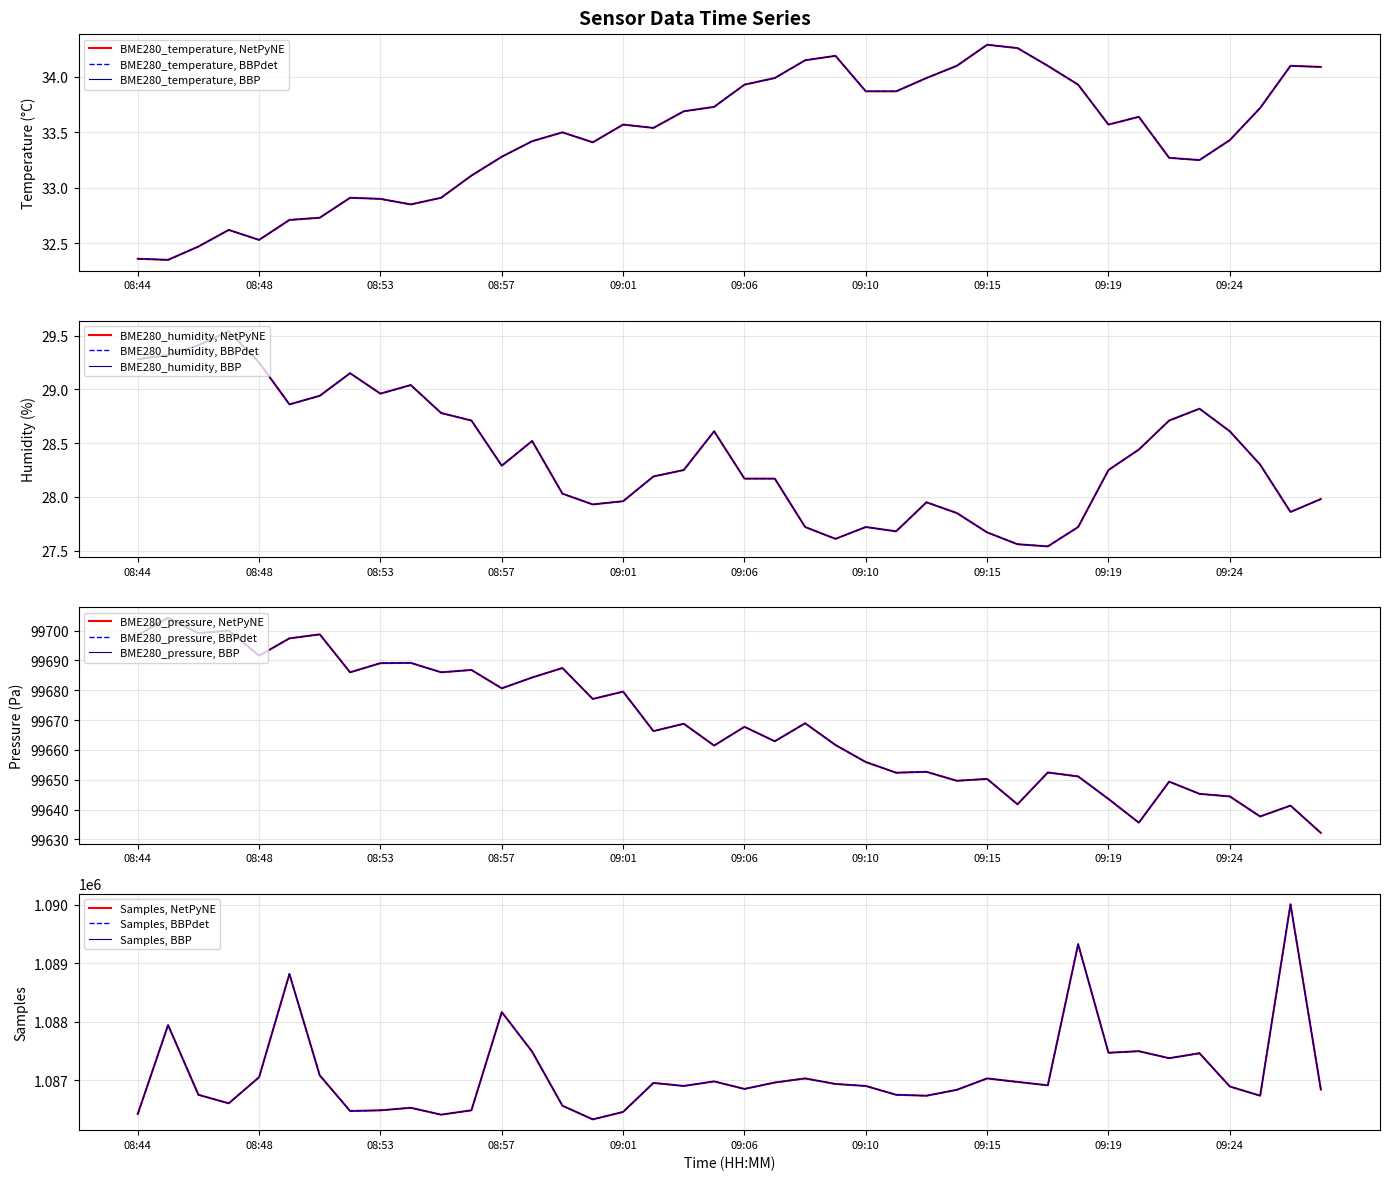

List the labels in order of BME280_pressure value, largest first.

08:45, 08:47, 08:46, 08:51, 08:44, 08:49, 08:48, 08:54, 08:53, 08:59, 08:56, 08:52, 08:55, 08:58, 08:57, 09:01, 09:00, 09:08, 09:03, 09:06, 09:02, 09:07, 09:09, 09:05, 09:10, 09:12, 09:17, 09:11, 09:18, 09:15, 09:13, 09:21, 09:22, 09:24, 09:19, 09:16, 09:26, 09:25, 09:20, 09:27